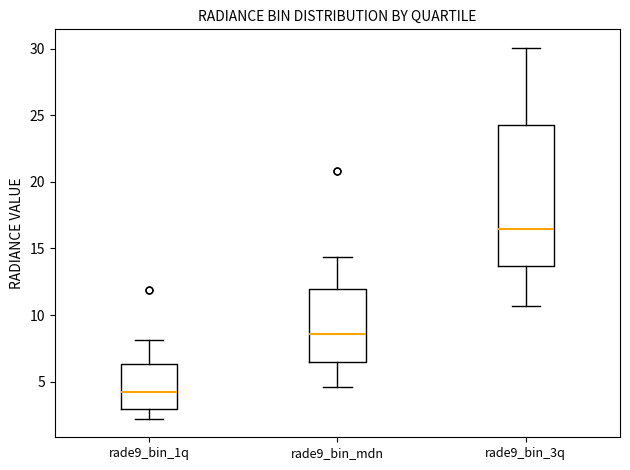

Where does the upper whisker of the box for rade9_bin_1q end on the y-axis? The values are not printed on the chart, so give them approximately, as read against the axis.

8.0